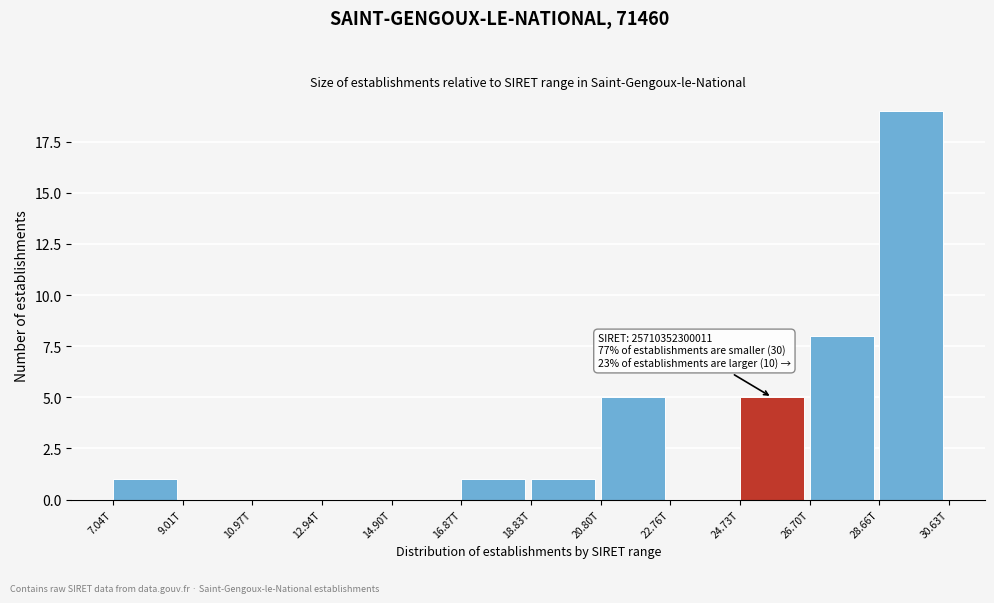

Reading right to left, transcribe all the data shown in this chart.

28.66T=19	26.70T=8	24.73T=5	22.76T=0	20.80T=5	18.83T=1	16.87T=1	14.90T=0	12.94T=0	10.97T=0	9.01T=0	7.04T=1